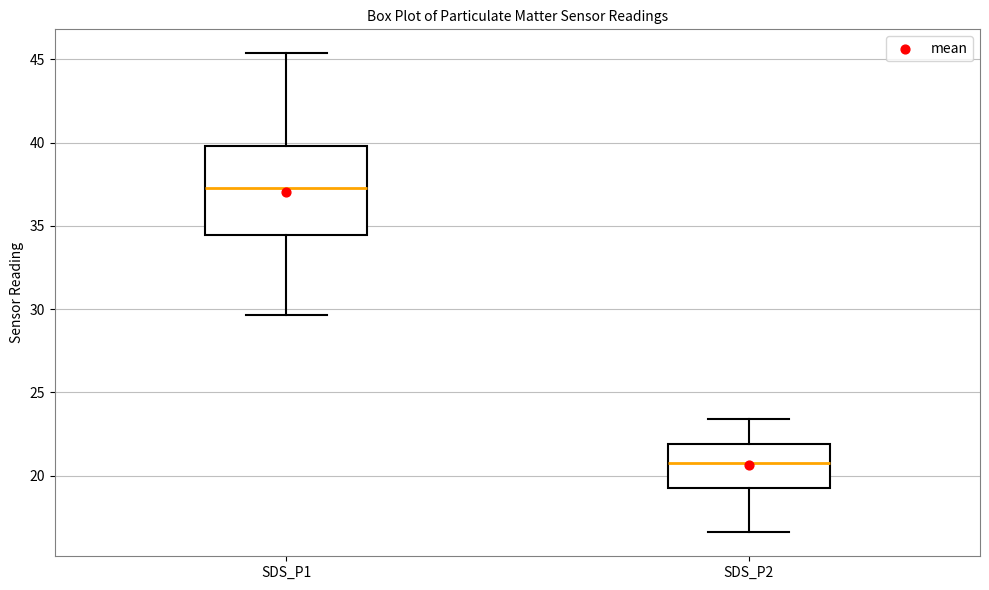

Reading left to right, read every box against the y-axis: the position of its median line, the range the box covers, and the ends of its whiskers. The values are not printed on the chart, so give them approximately, as read against the axis.

SDS_P1: median 37.5, box 34.5 to 40.0, whiskers 29.5 to 45.5
SDS_P2: median 20.5, box 19.5 to 22.0, whiskers 16.5 to 23.5